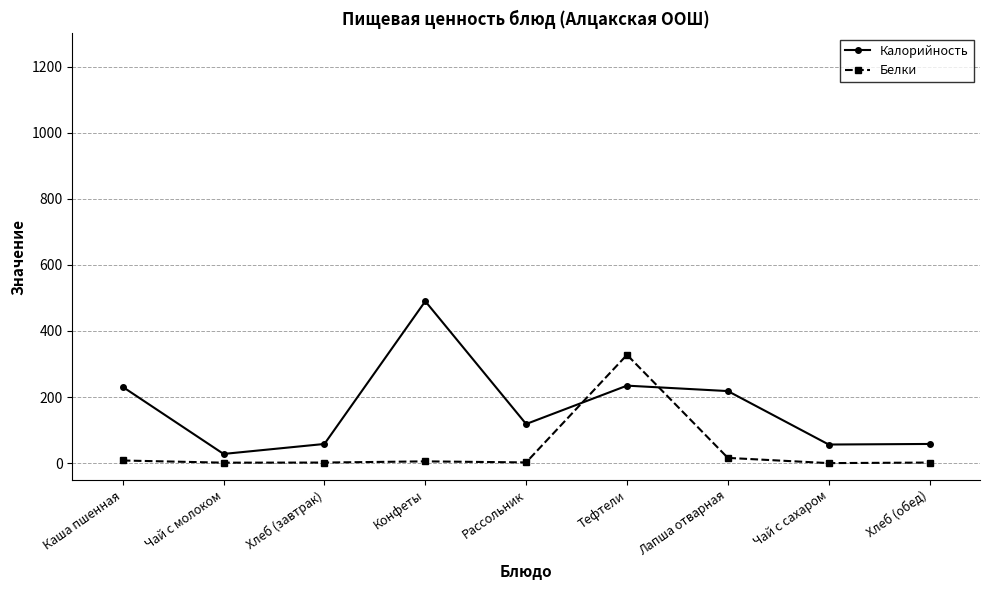

Read the Калорийность value at Хлеб (обед).

58.2